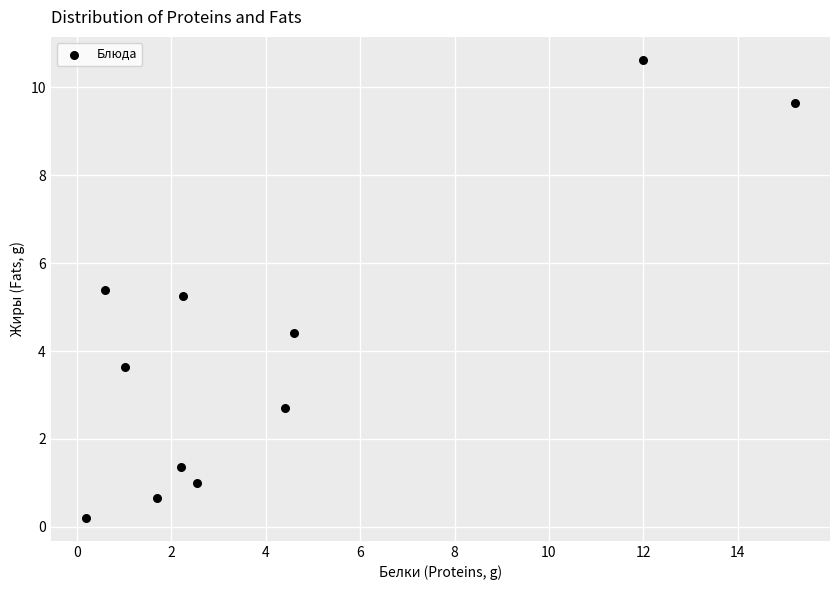

What is the average Y value?

4.1